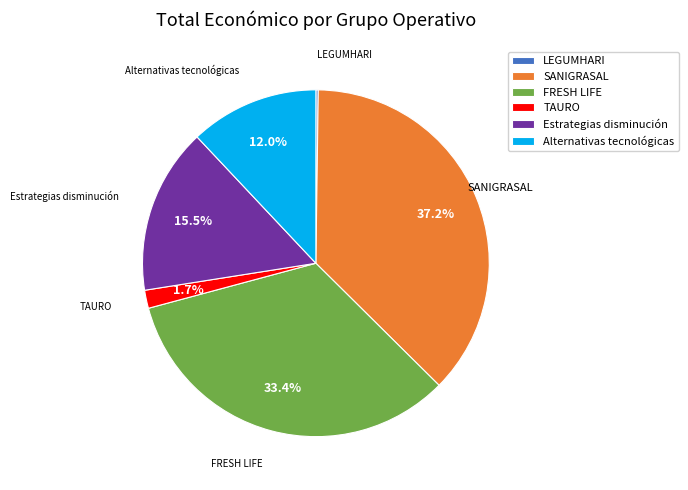

Which slice is the largest?

SANIGRASAL